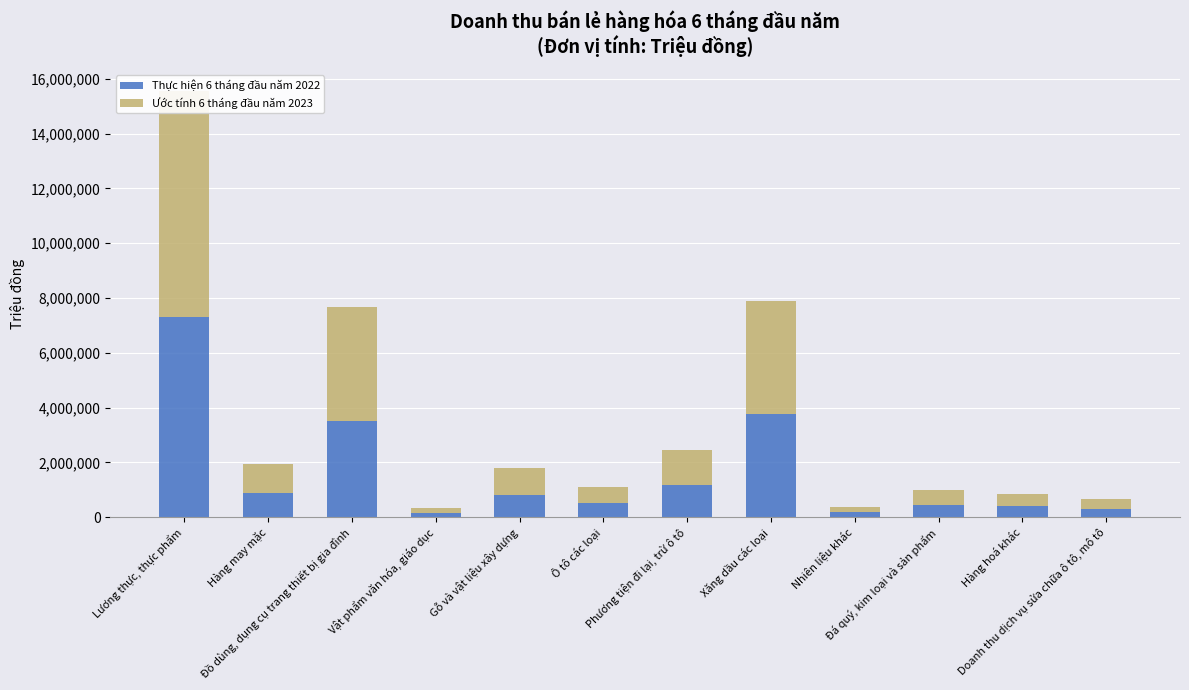

Reading left to right, extract all data points from this chart.

Thực hiện 6 tháng đầu năm 2022: 7311272	899124	3522639	149228	824104	511821	1155496	3775455	176328	450651	389678	304472
Ước tính 6 tháng đầu năm 2023: 8239804	1042354	4144033	171628	951922	575543	1312413	4129216	201366	523025	442167	349808